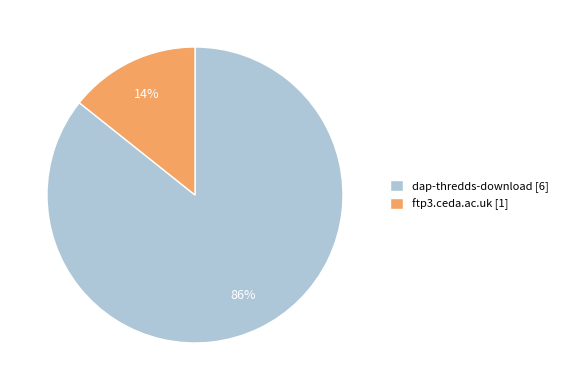

Is it true that dap-thredds-download is 80% of the pie?

False